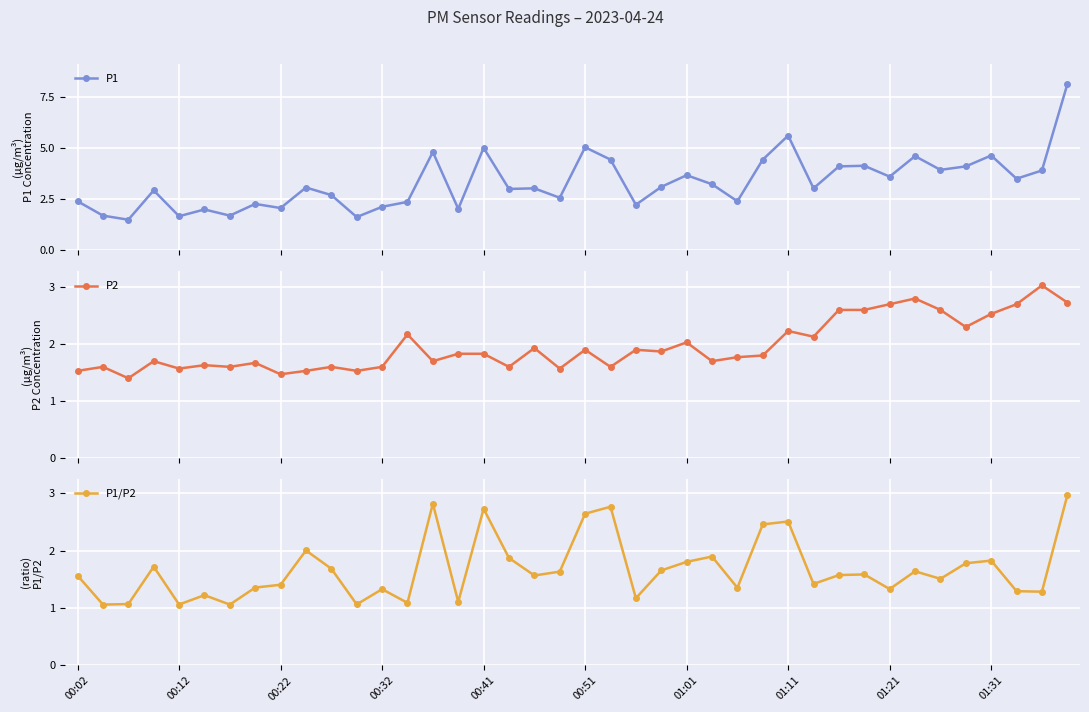

Rank the series at 13 from highest to lowest value.

P1, P2, P1/P2